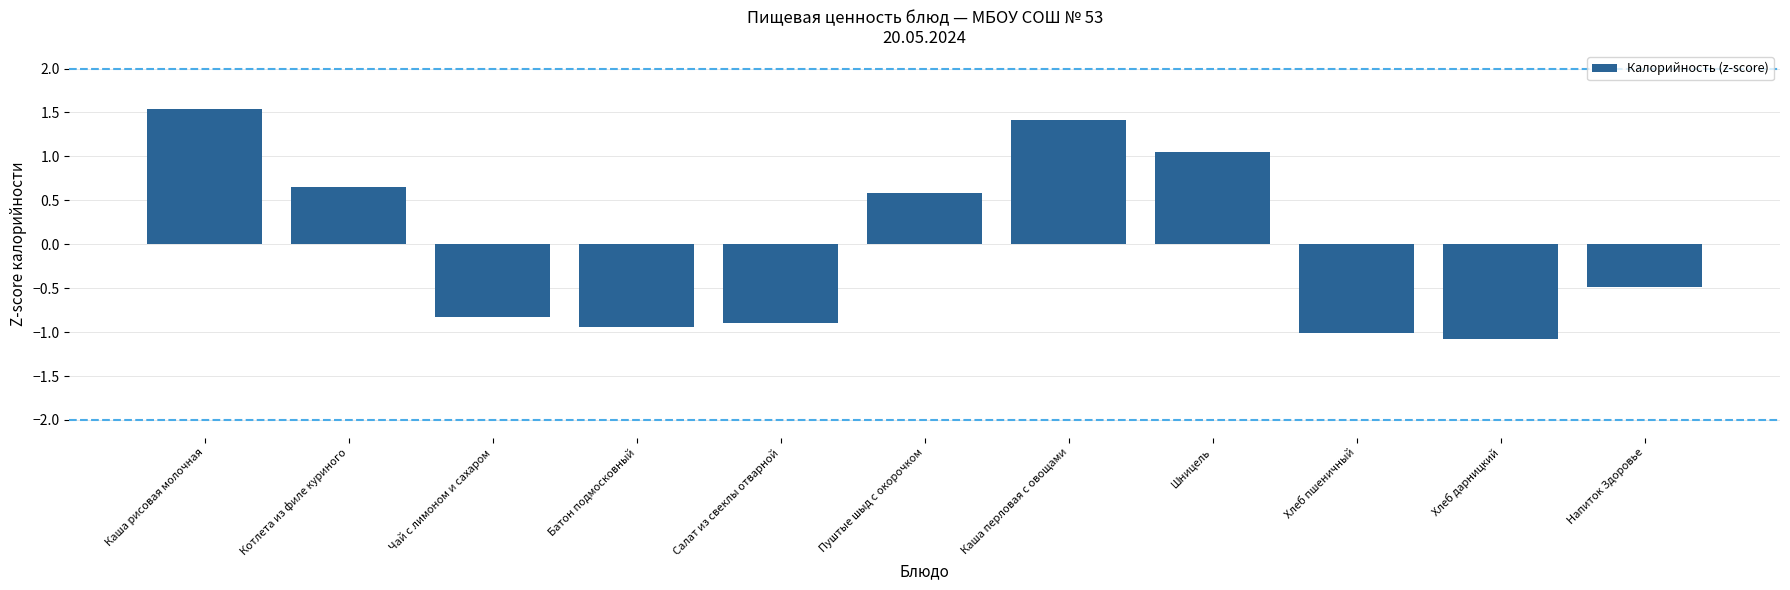

The chart shows a value of 0.3 at Шницель. True or false?

False